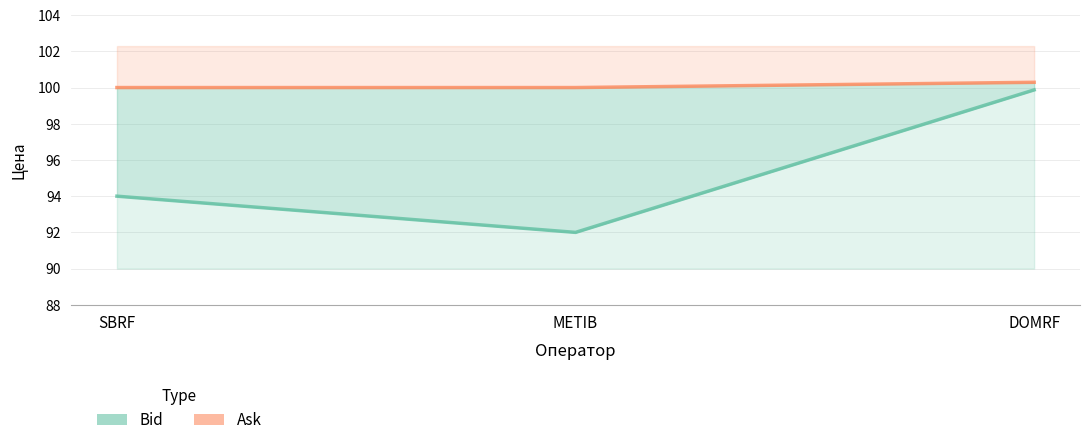

How many data points in Ask are above 100?

1